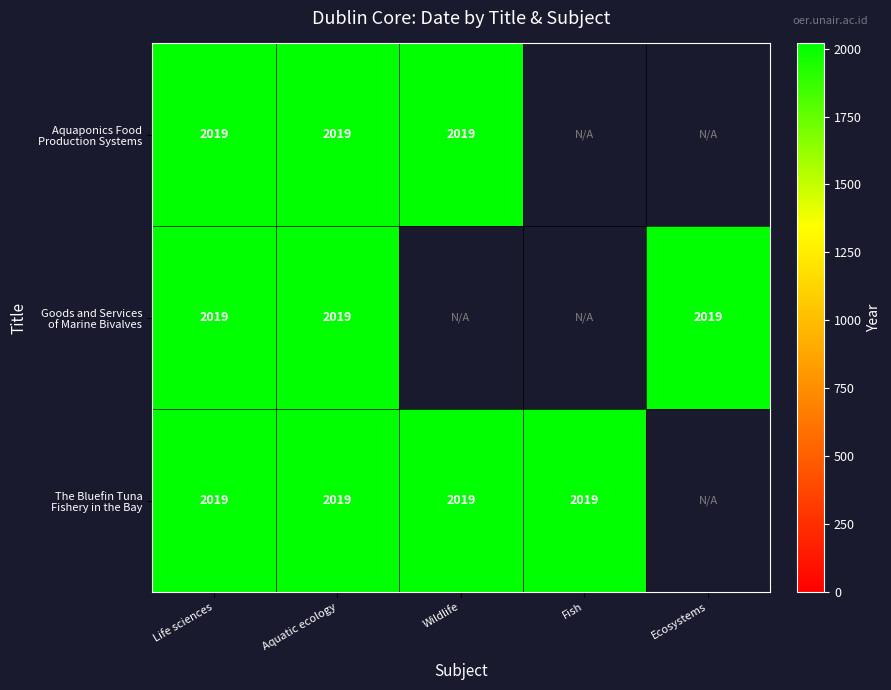

At Goods and Services of Marine Bivalves, list the series in order from smallest to largest.

Aquaponics Food Production Systems, Goods and Services of Marine Bivalves, The Bluefin Tuna Fishery in the Bay of Biscay